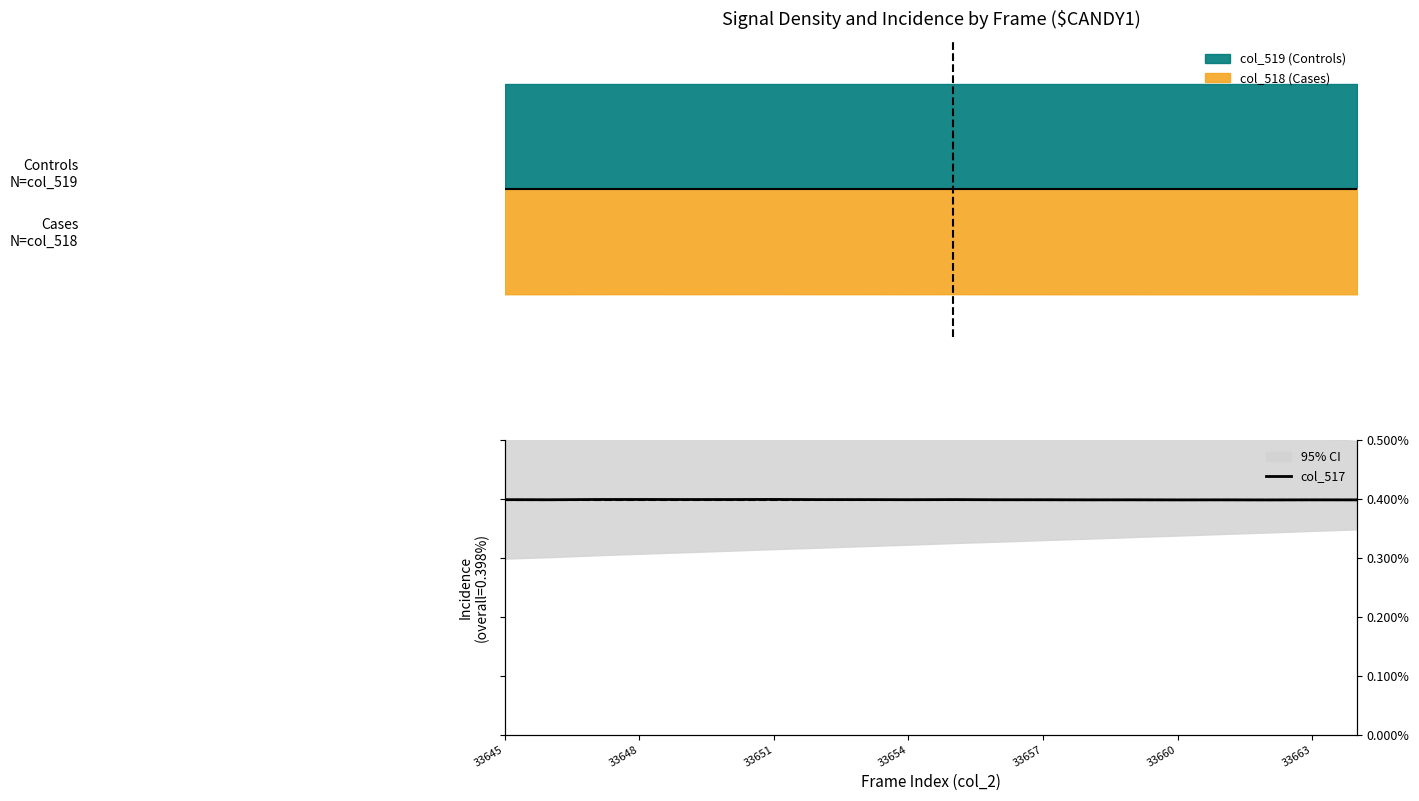

What is the sum of all values?

0.1